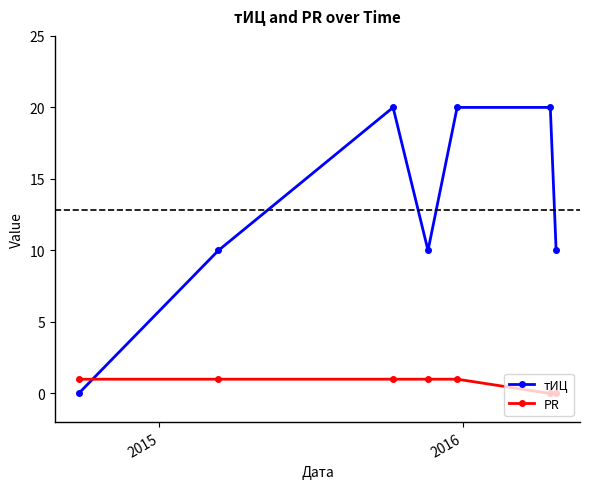

List the series in order of their peak value, lowest first.

PR, тИЦ